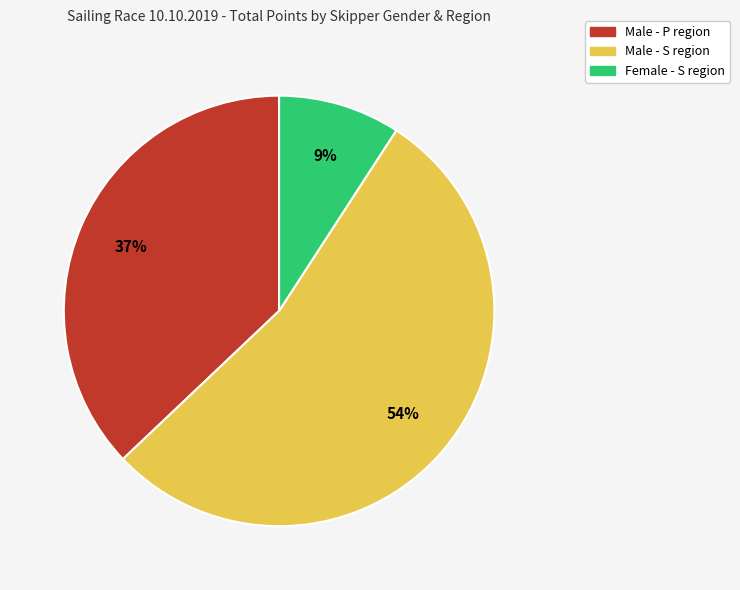

To the nearest percent, what is the difference between the largest and smallest slice percentages?

45%